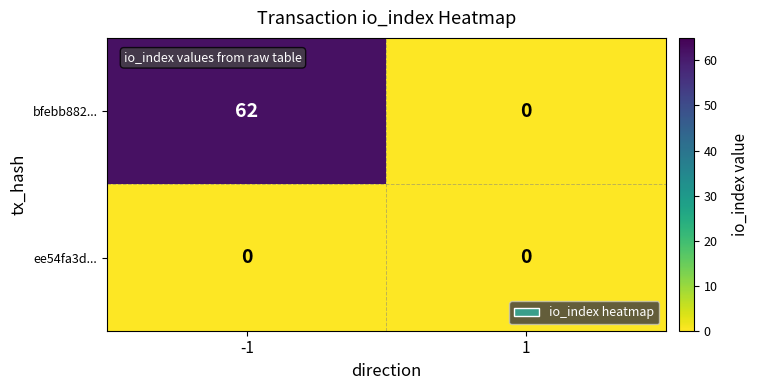

What is the total value across all series at -1?

62